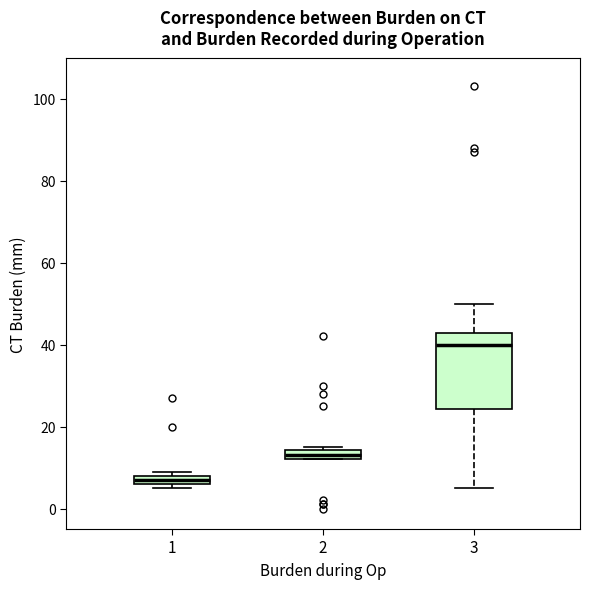

Comparing the boxes themselves (not the whiskers), which one is the tallest?

3